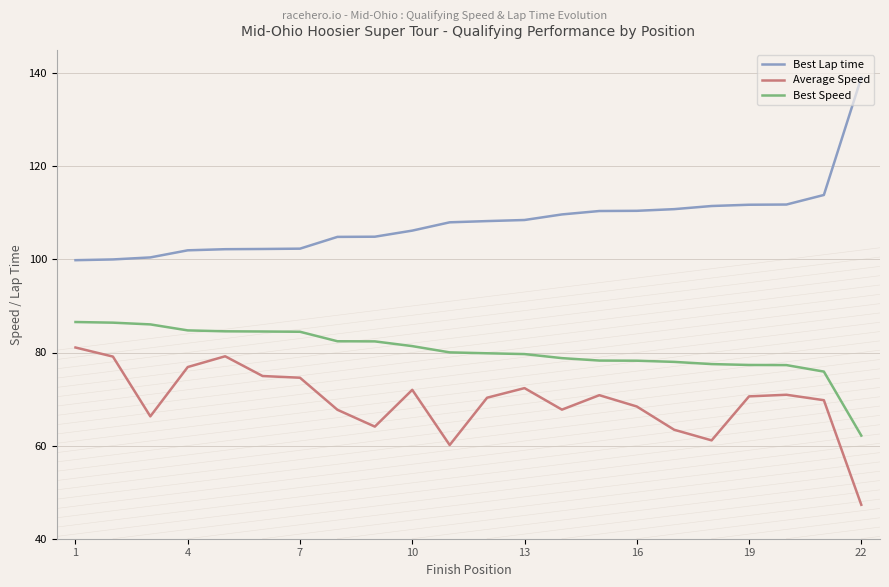

List the series in order of their peak value, highest first.

Best Lap time, Best Speed, Average Speed